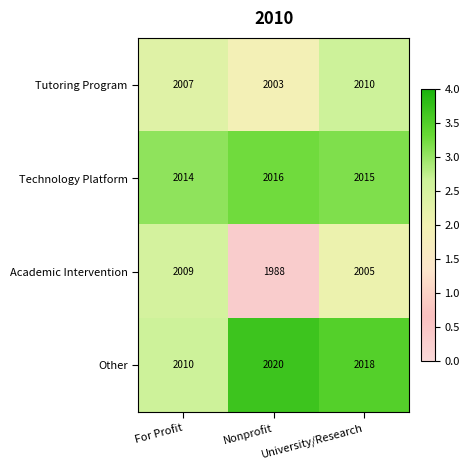

The Academic Intervention series shows 2893 at Nonprofit. True or false?

False